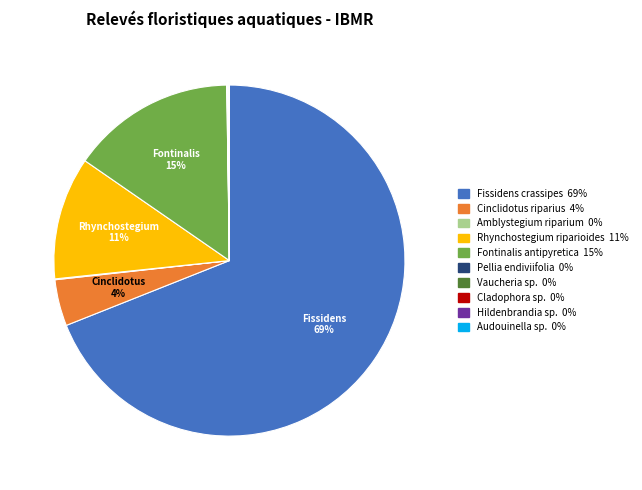

Is it true that Rhynchostegium riparioides is 4% of the pie?

False